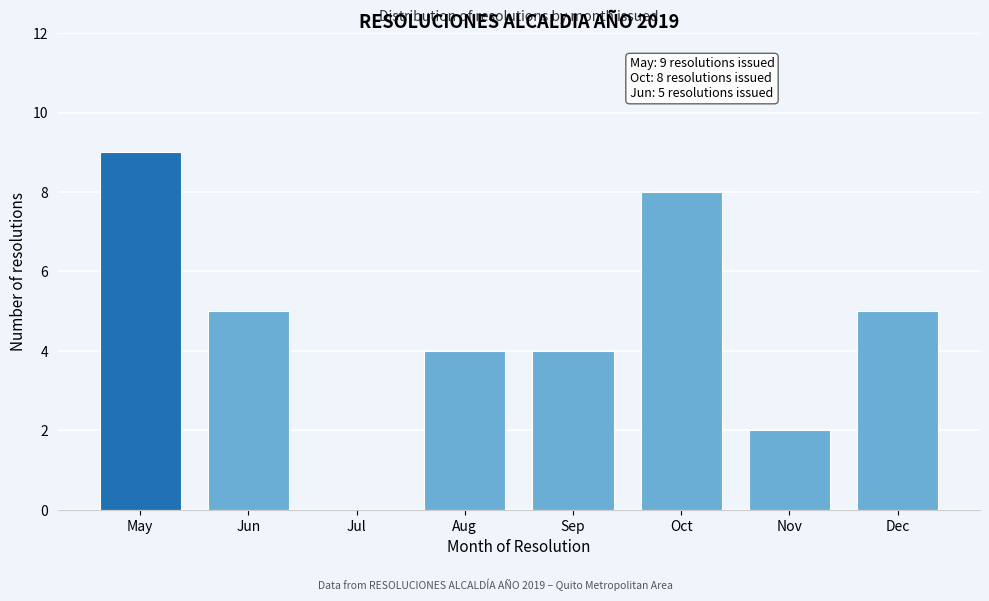

Reading right to left, list all the values displayed in this chart.

Dec=5	Nov=2	Oct=8	Sep=4	Aug=4	Jul=0	Jun=5	May=9